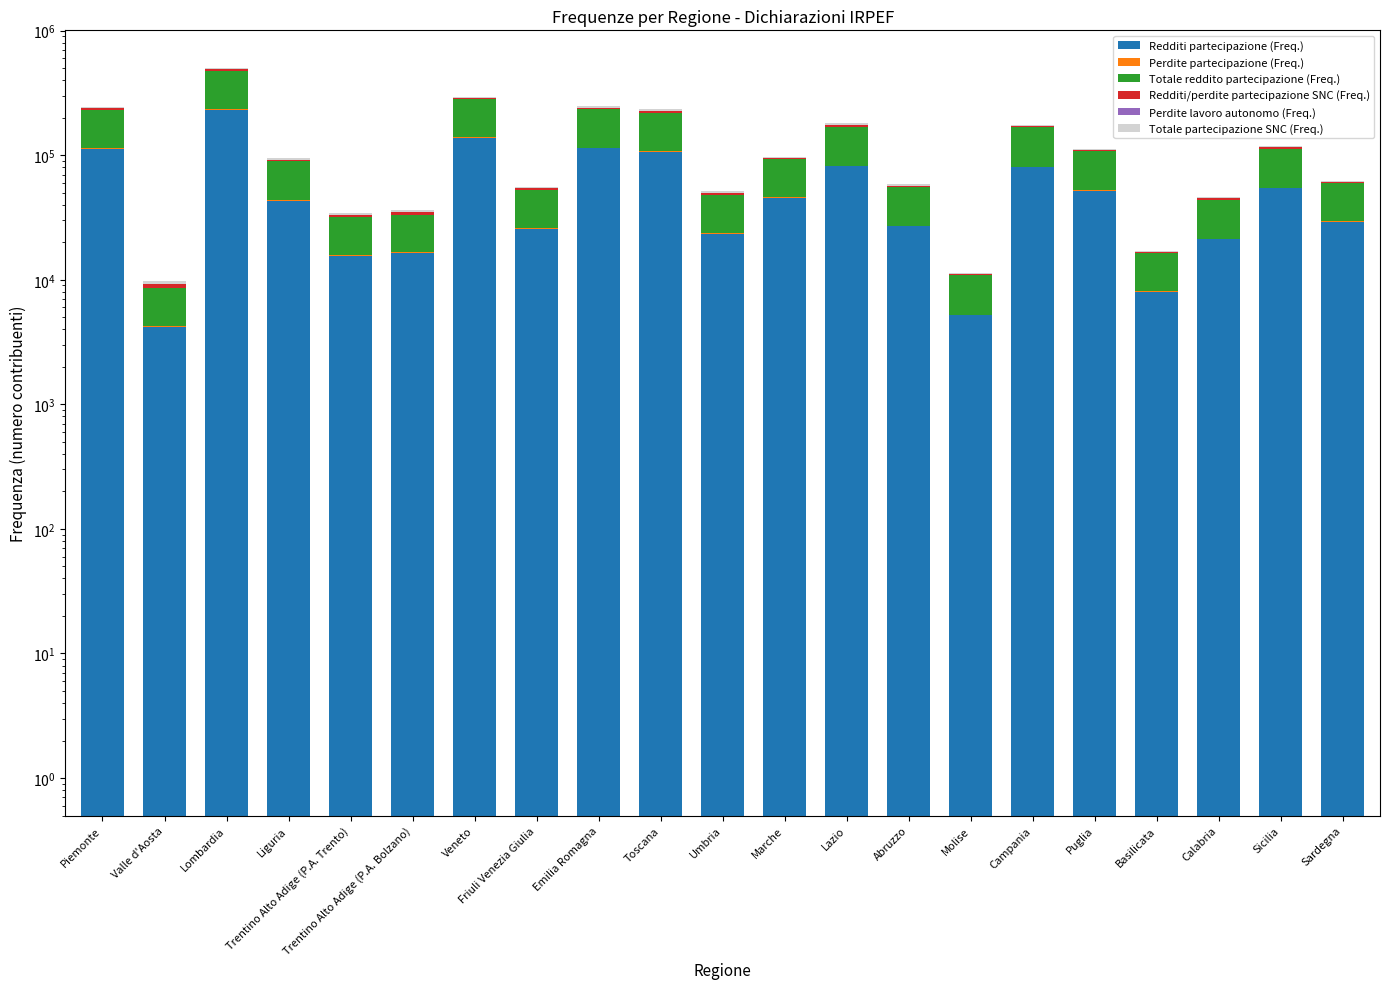

What position from the right is Trentino Alto Adige (P.A. Bolzano)?

16